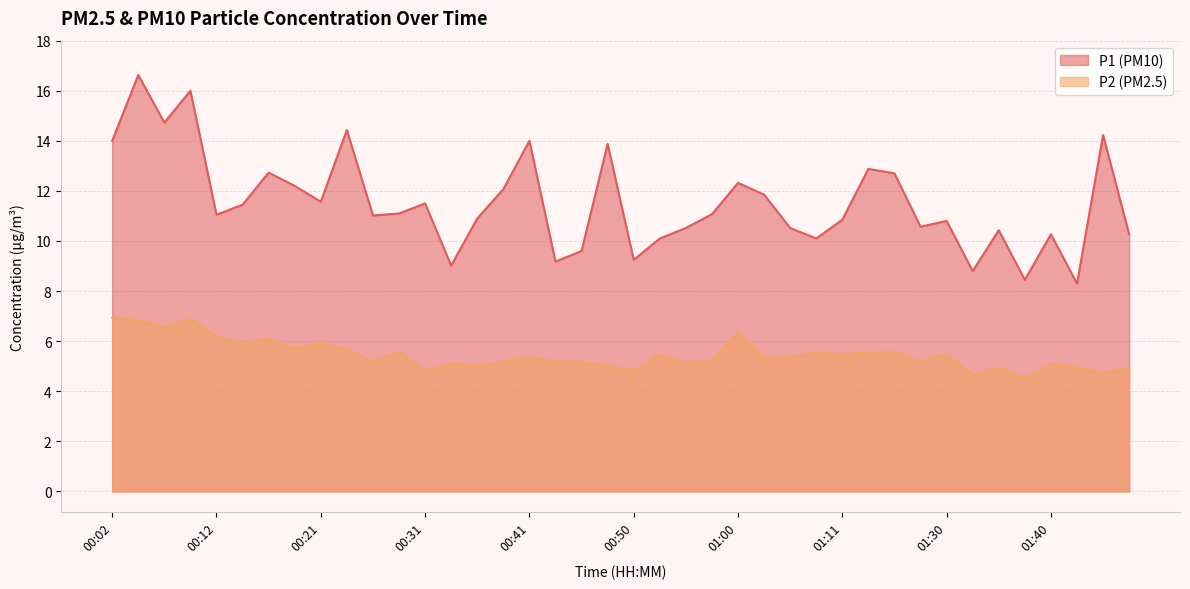

What is the difference between the second highest and second lowest values in the P2 series?

2.2